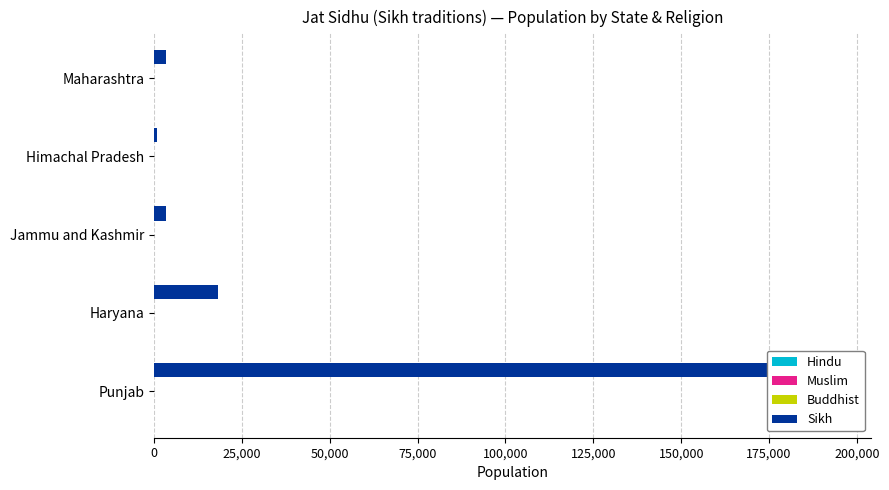

Is the value of Hindu at 0 greater than the value of Muslim at 100,000?

No